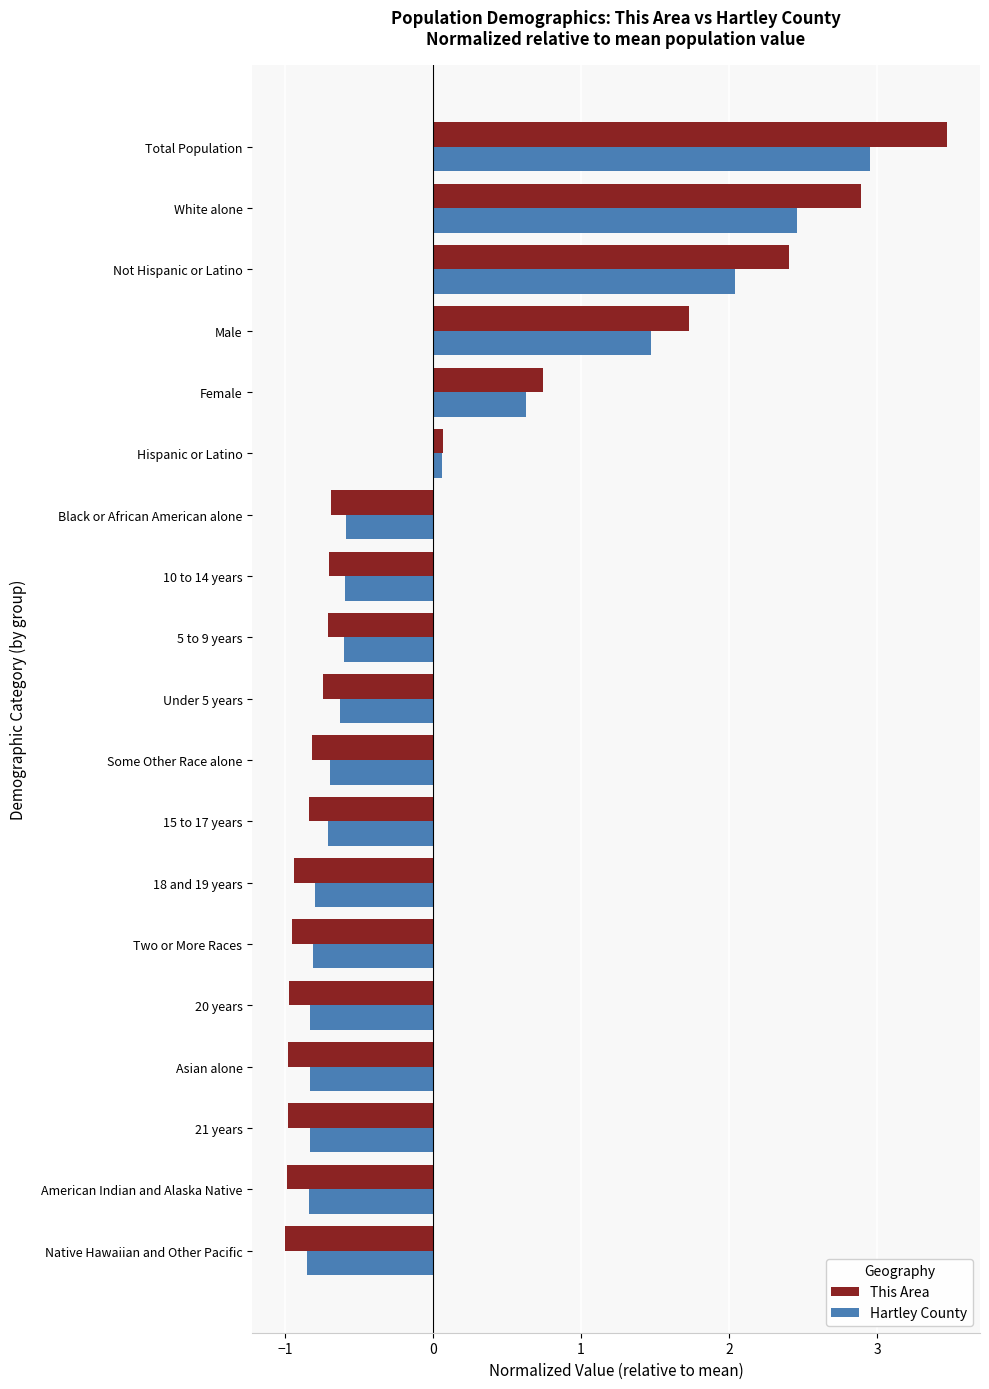

What is the greatest value displayed?

3.5